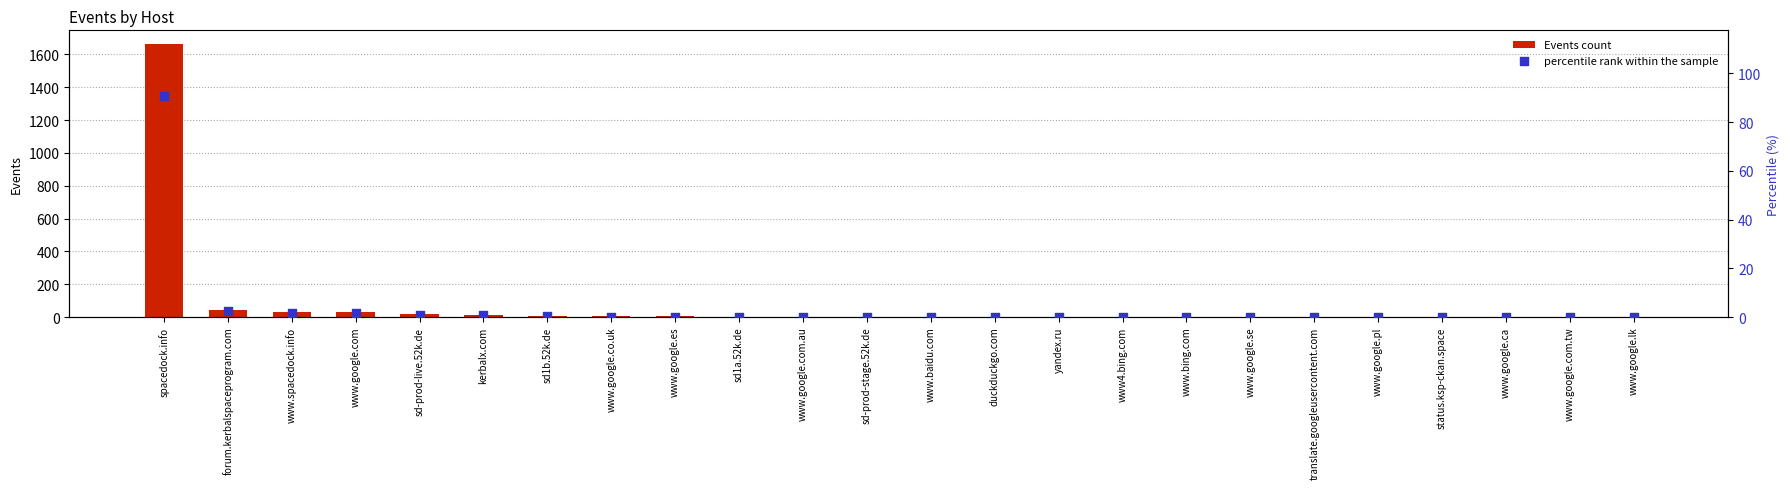

Which series has the largest total across all categories?

Events count